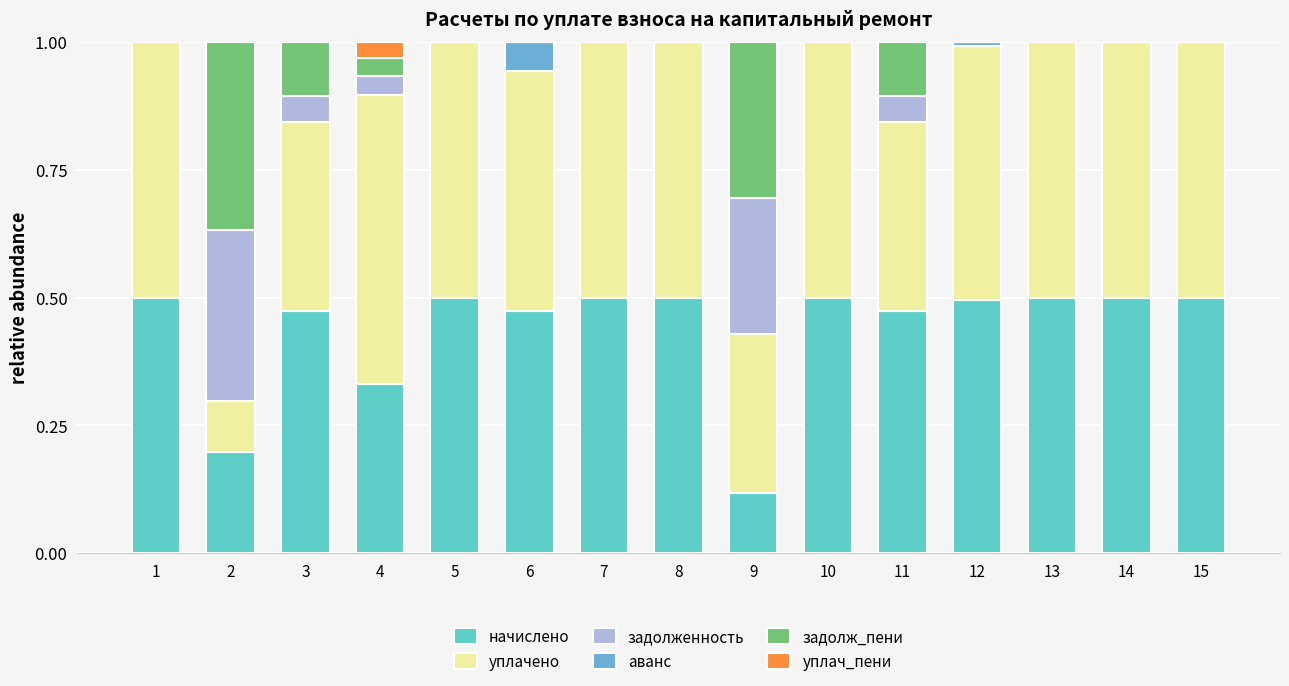

Count the number of categories in the chart.

15